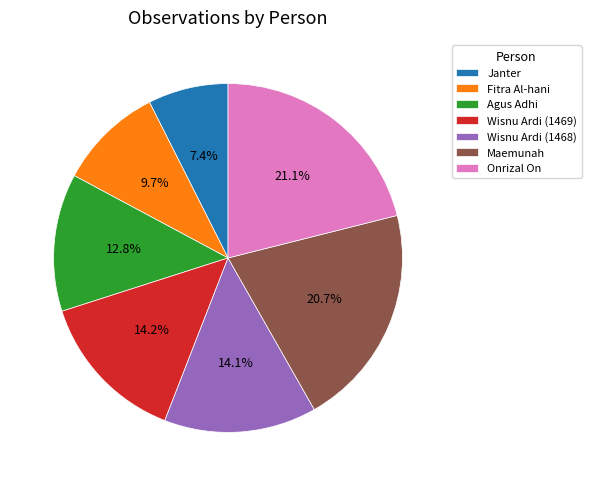

Is the sum of Maemunah and Janter greater than half?

No